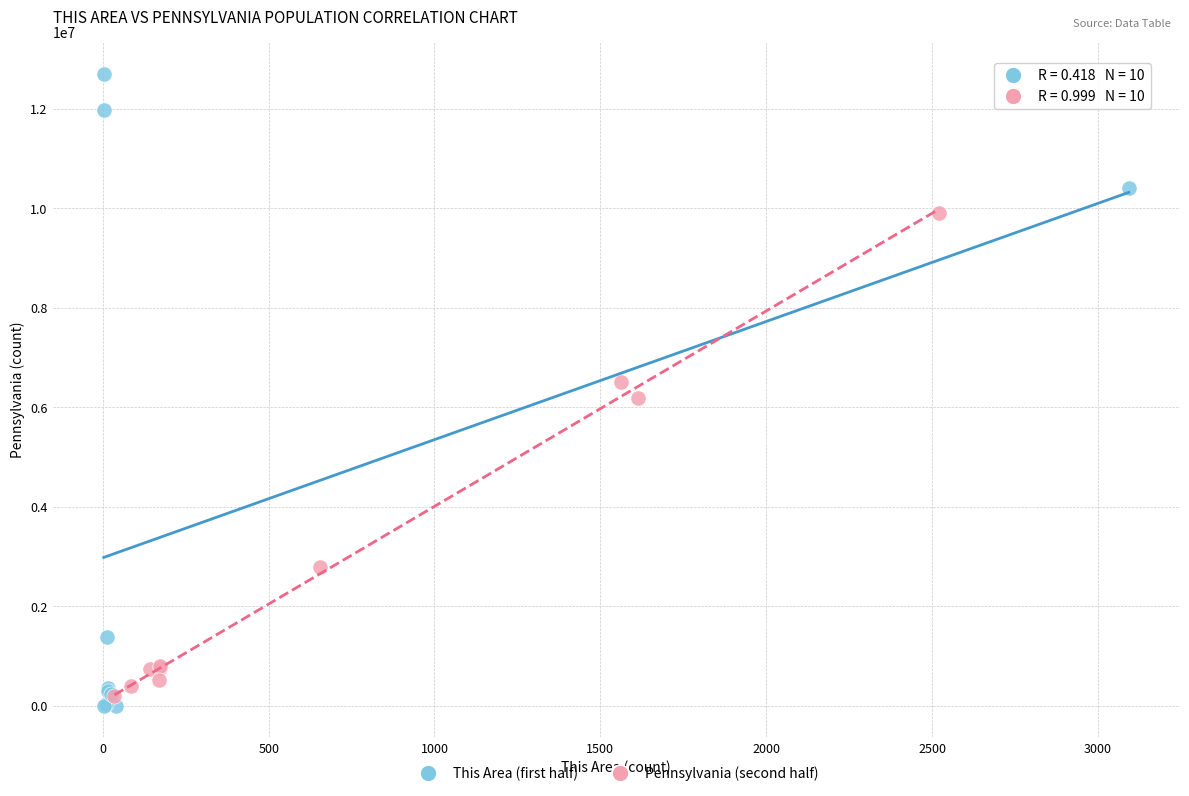

Which series contains the highest Y value?

This Area (first half)